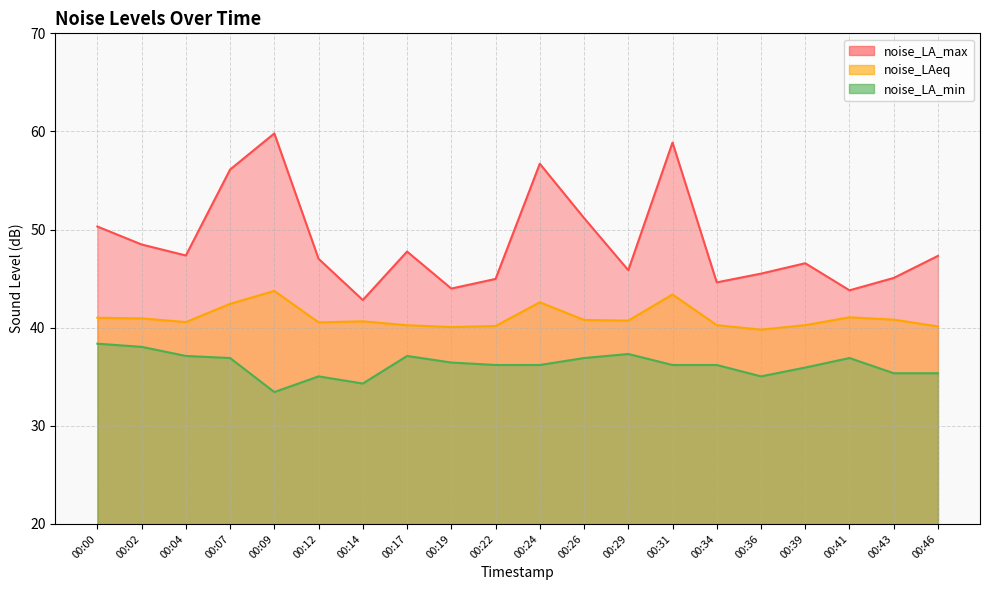

Which series has the largest total across all categories?

noise_LA_max